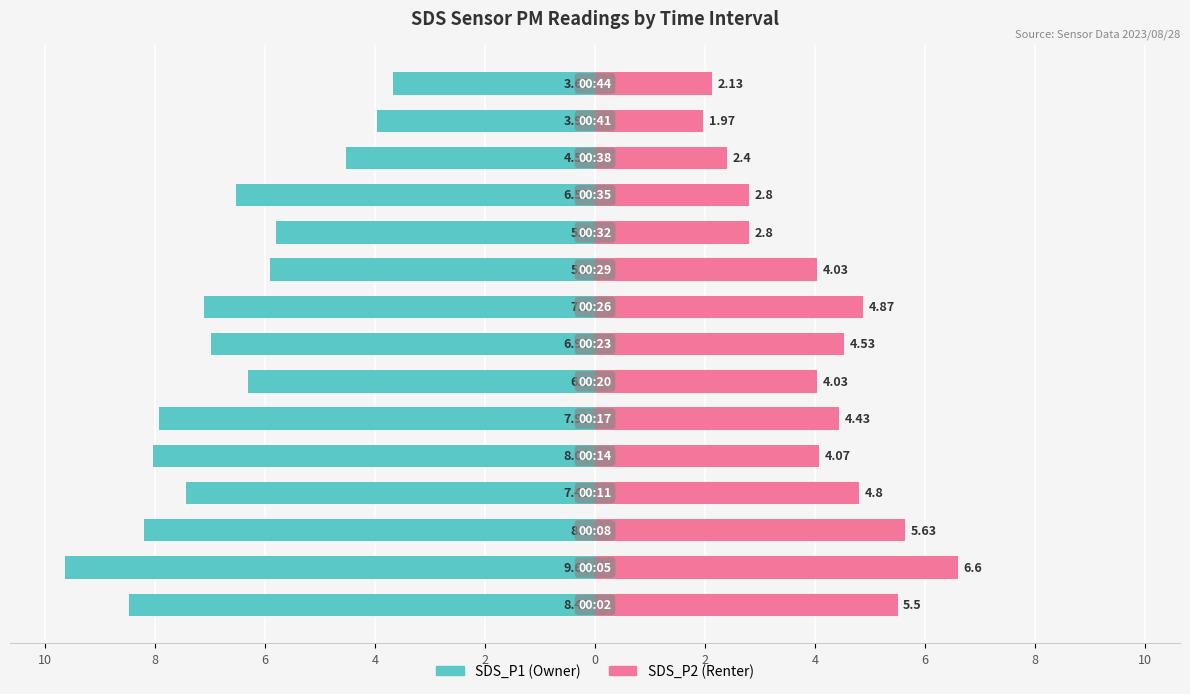

Which series changed the most between 10 and 4?

SDS_P1